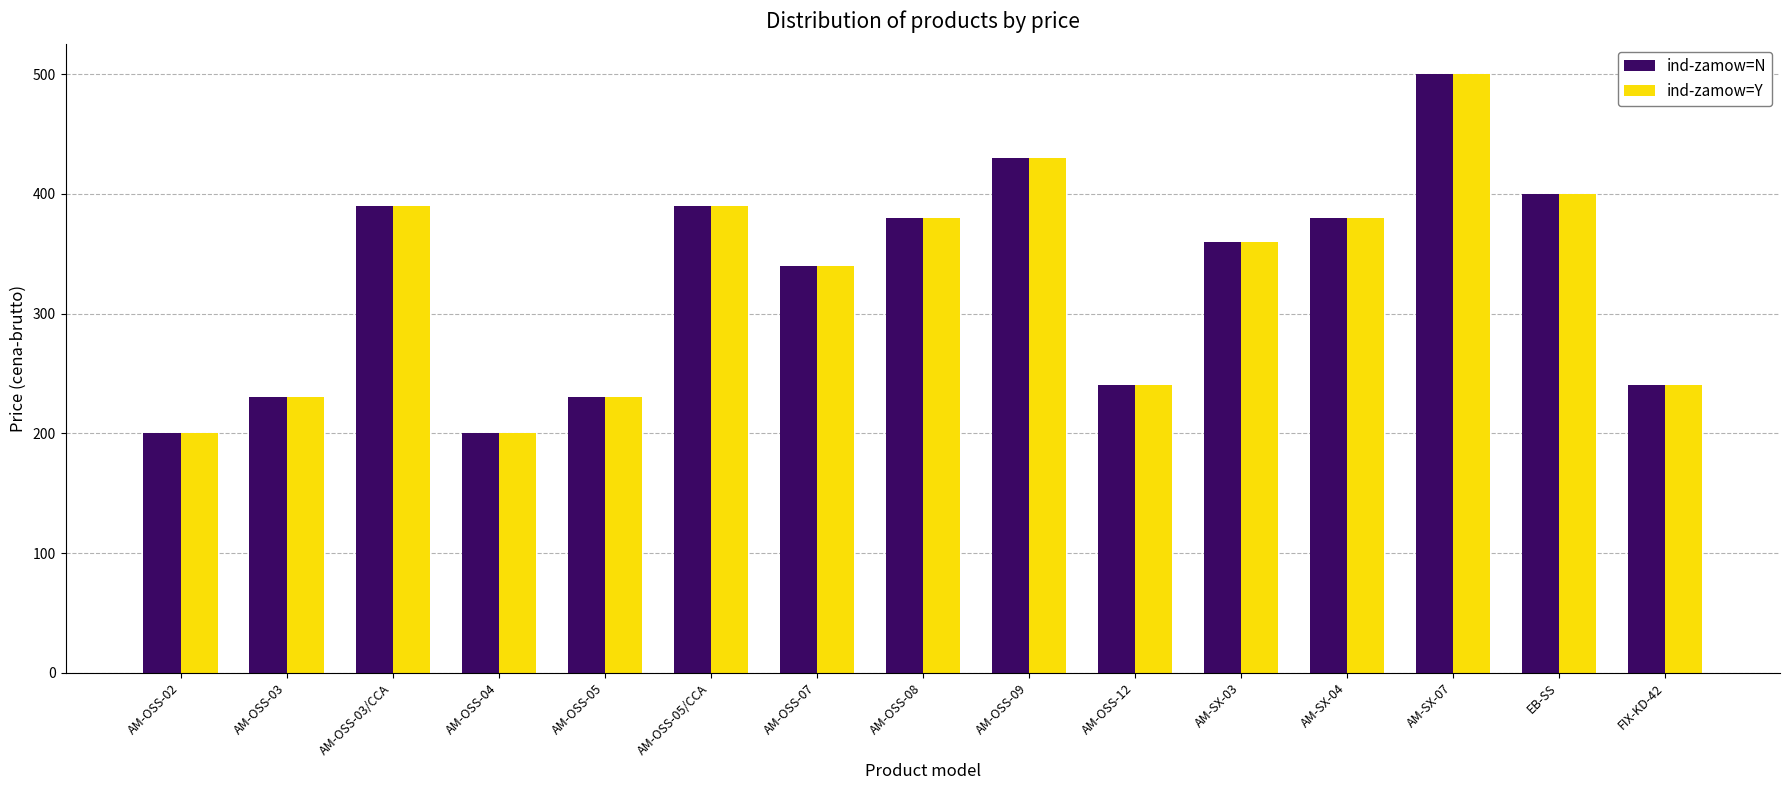

What is the value of the ind-zamow=Y bar at the 3rd from the left?

390